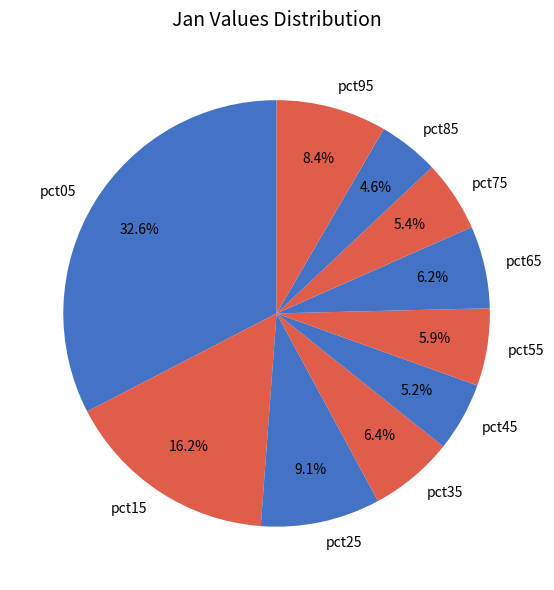

Between pct35 and pct45, which is larger?

pct35